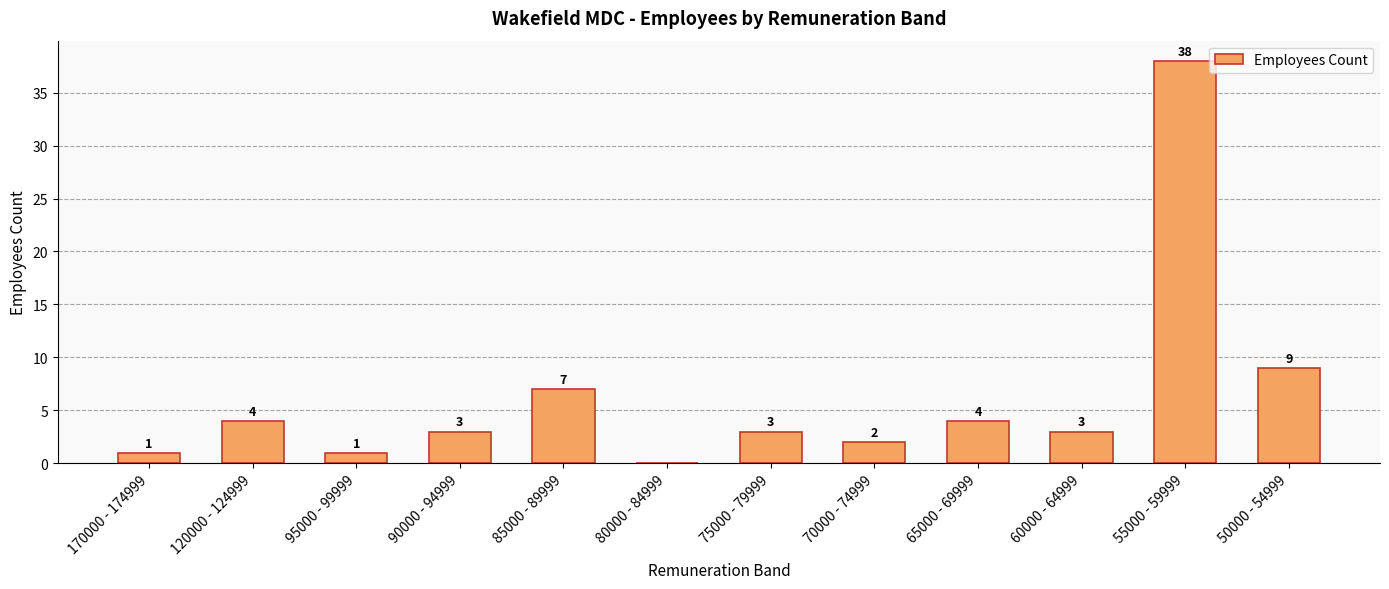

What is the sum of the values at 90000 - 94999 and 70000 - 74999?

5